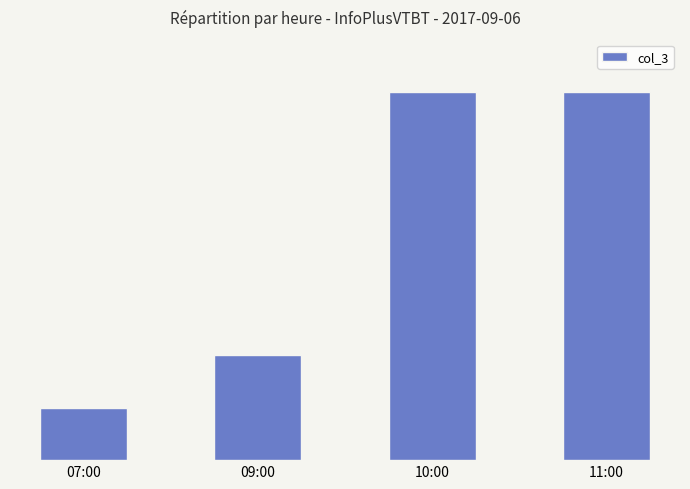

Does the chart contain any negative values?

No